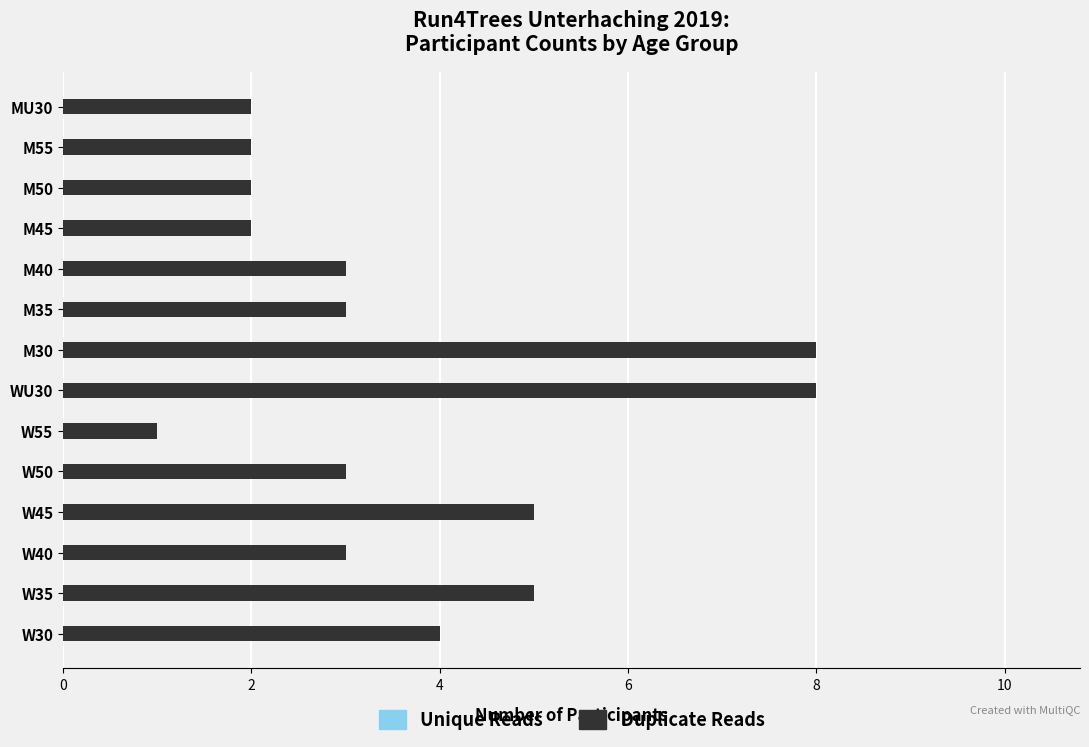

How many bars are there in each group?

2